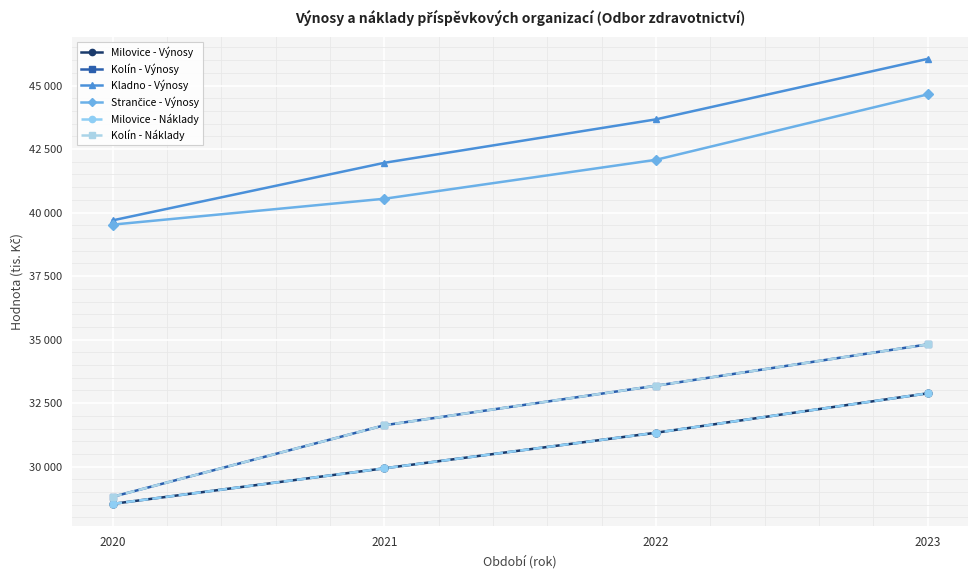

How many values in the Kladno - Výnosy series are below 43670?

2